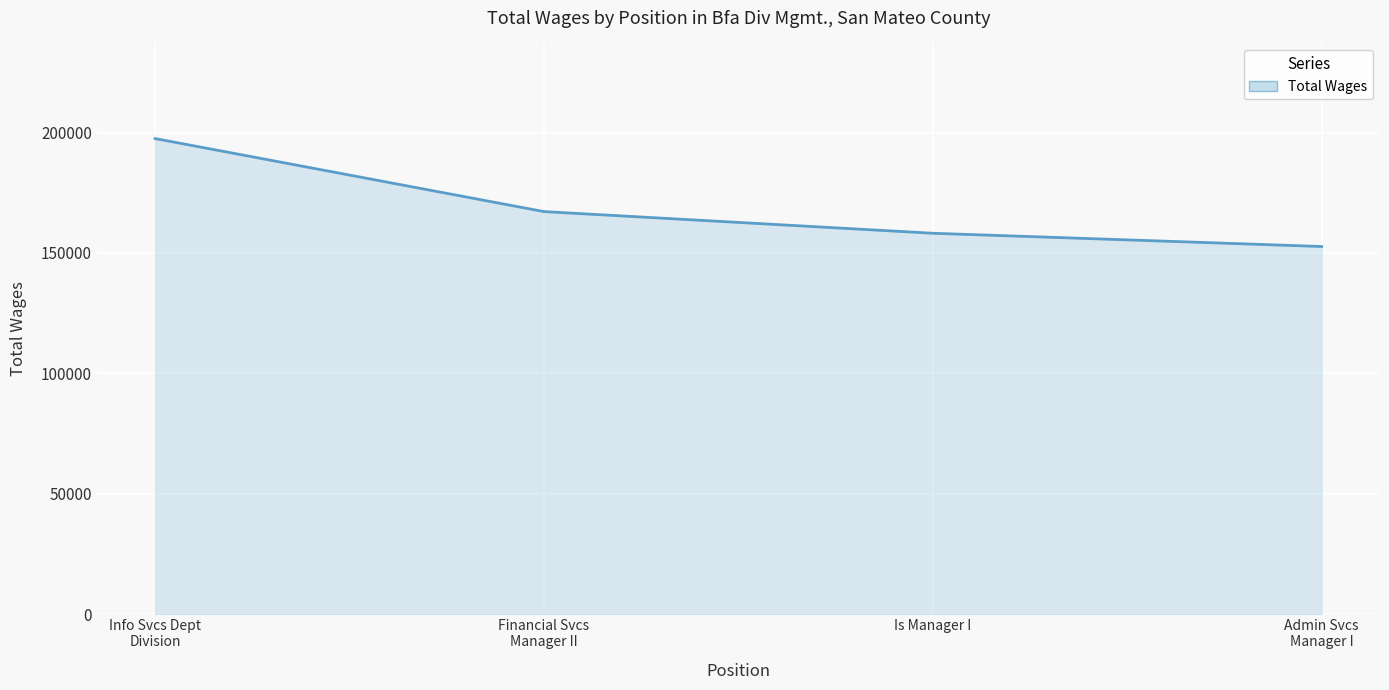

List the labels in order of value, largest first.

Info Svcs Dept
Division, Financial Svcs
Manager II, Is Manager I, Admin Svcs
Manager I